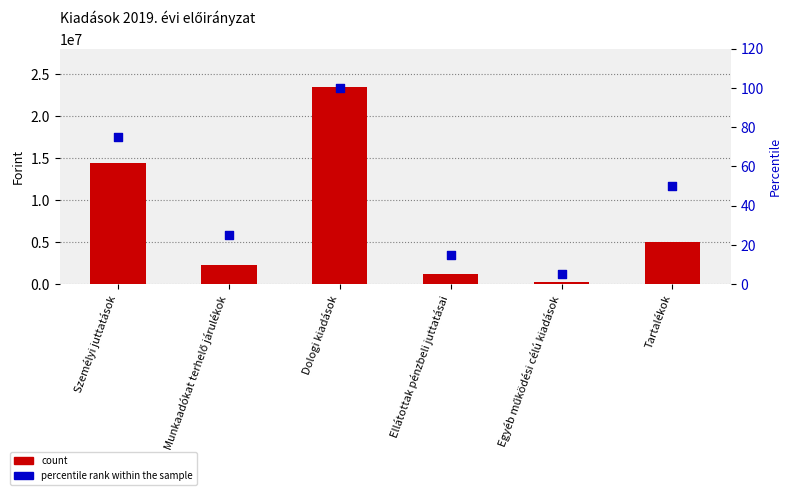

Is the value of percentile rank within the sample at Tartalékok greater than the value of count at Munkaadókat terhelő járulékok?

No